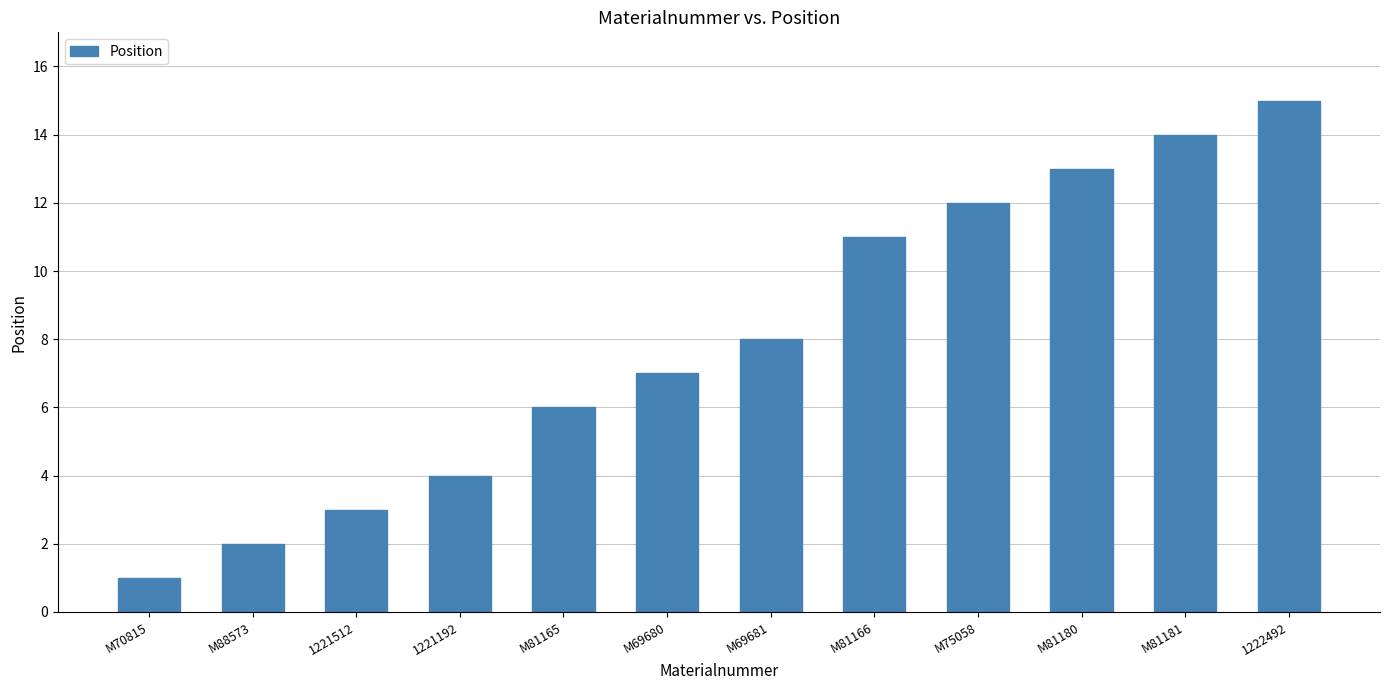

Rank the categories by value from highest to lowest.

1222492, M81181, M81180, M75058, M81166, M69681, M69680, M81165, 1221192, 1221512, M88573, M70815